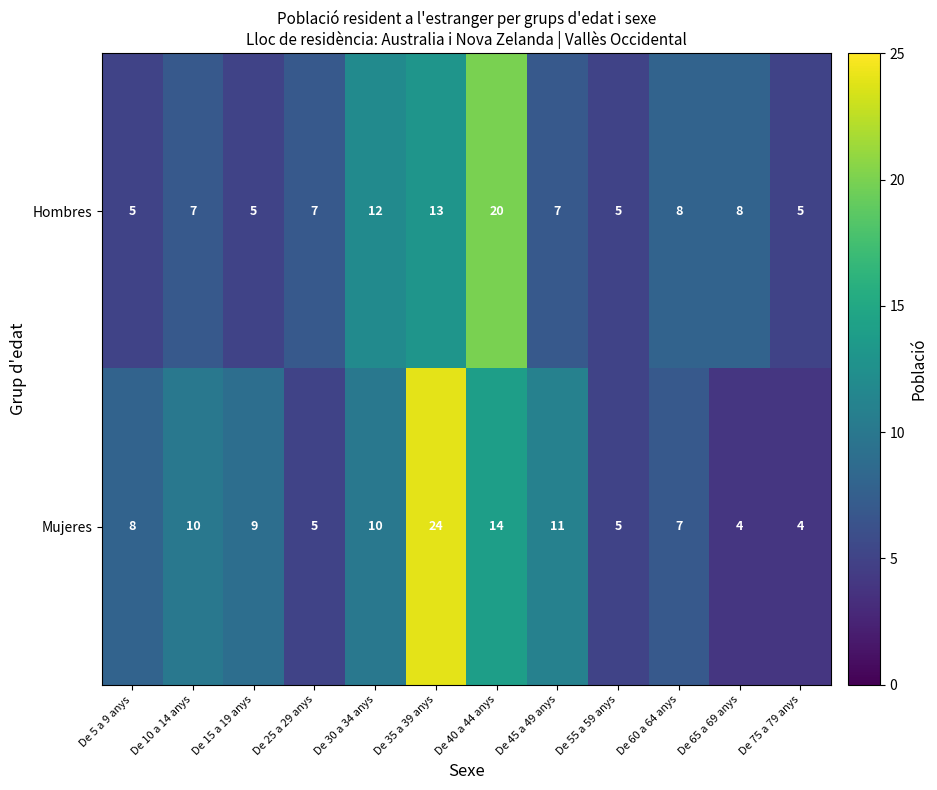

Where is Hombres nearest to the value 12?

De 30 a 34 anys